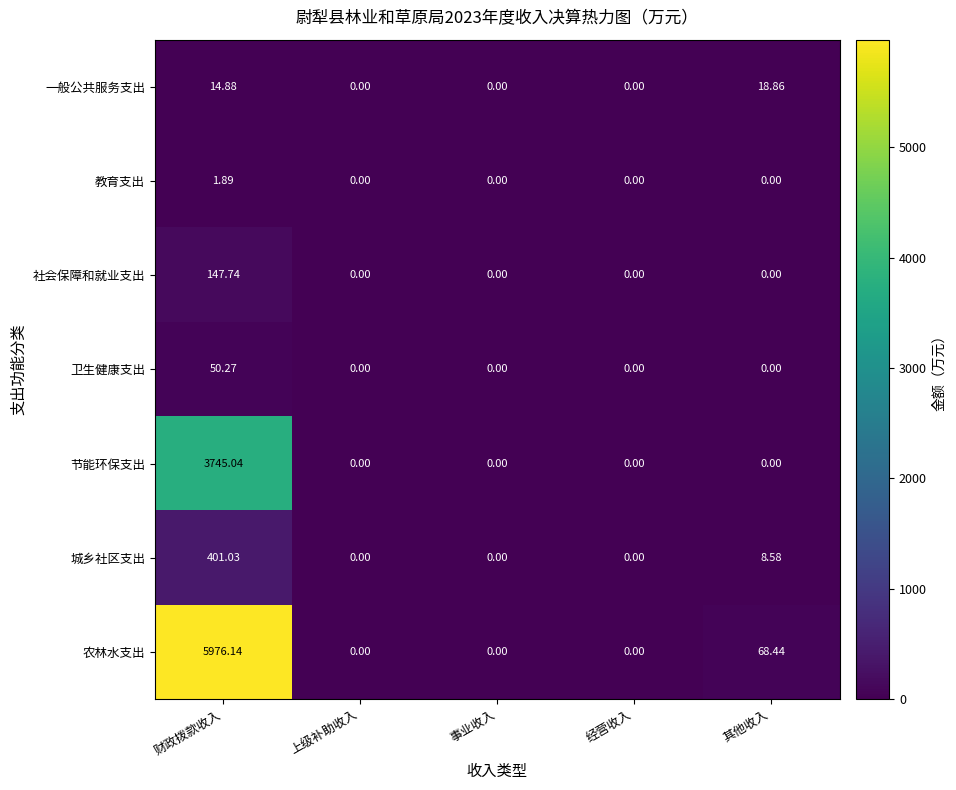

How many positive values does the 一般公共服务支出 series have?

2